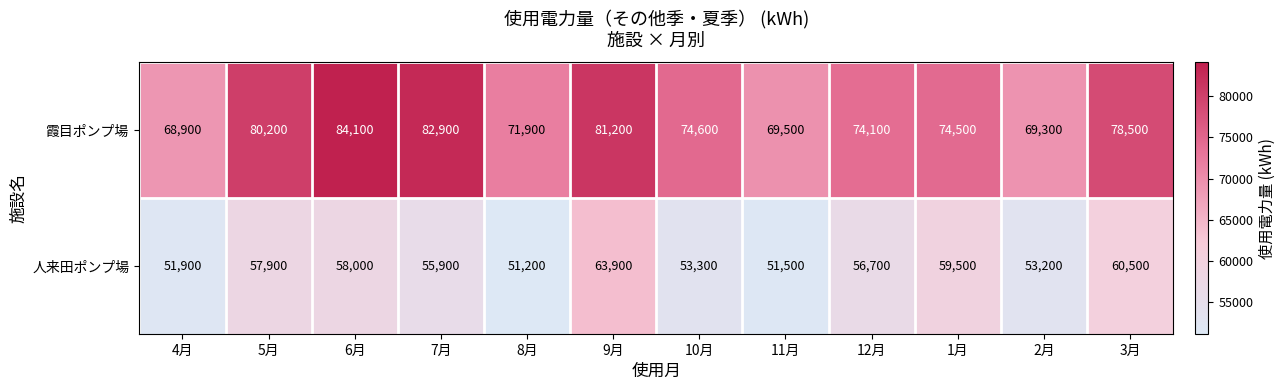

What is the difference between the second highest and minimum values in the 霞目ポンプ場 series?

14000